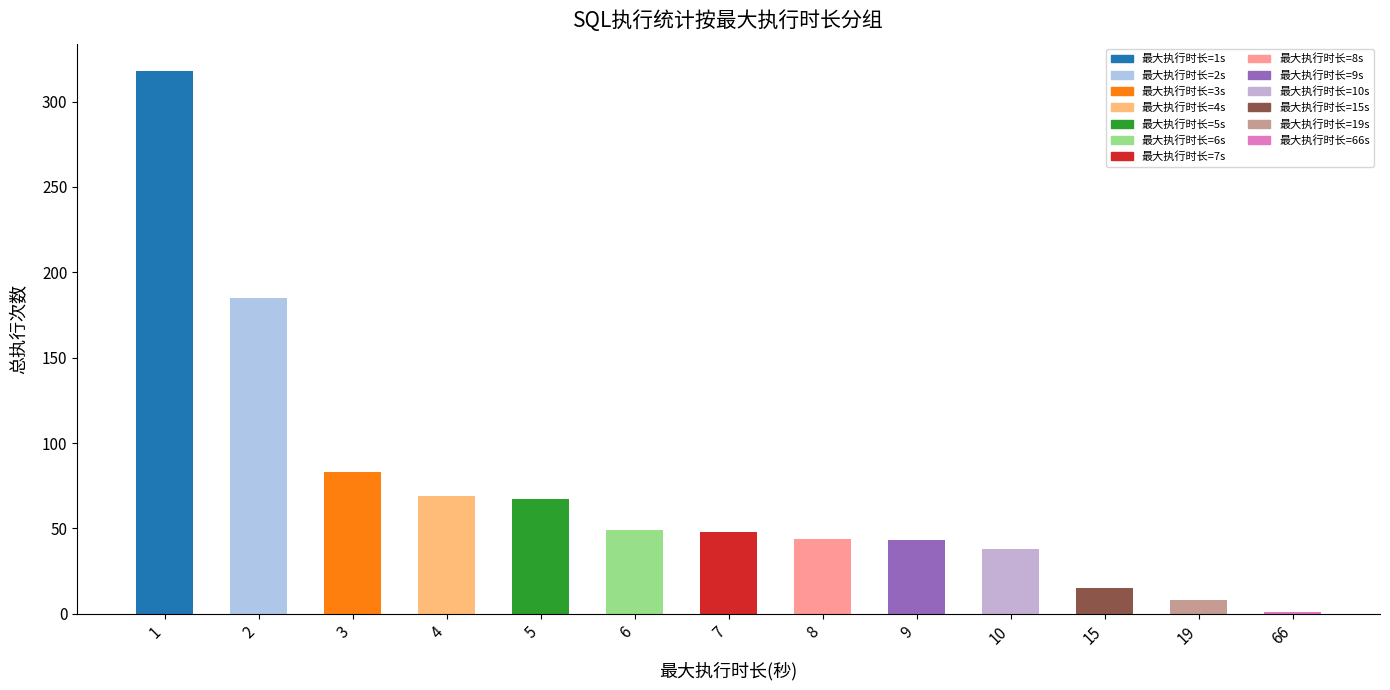

Where is the data nearest to the value 159?

2